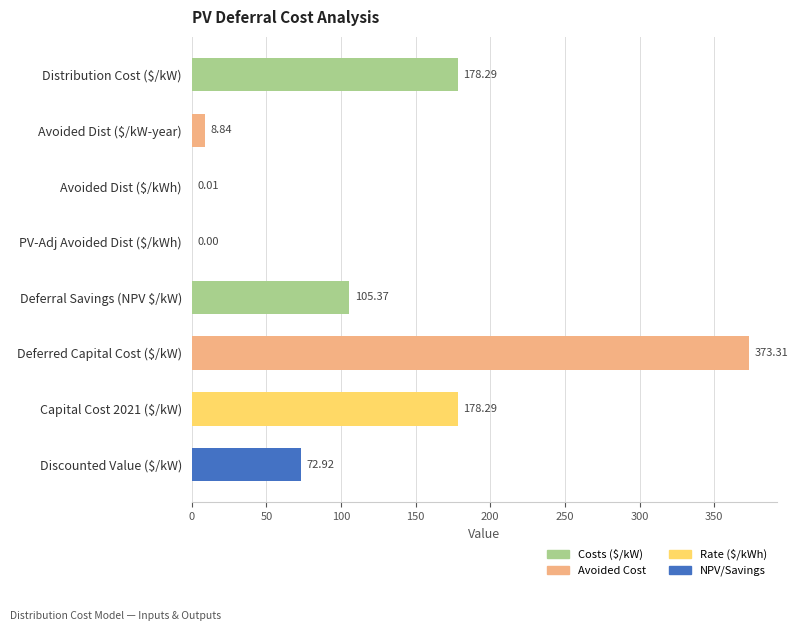

What is the sum of all values?

917.0